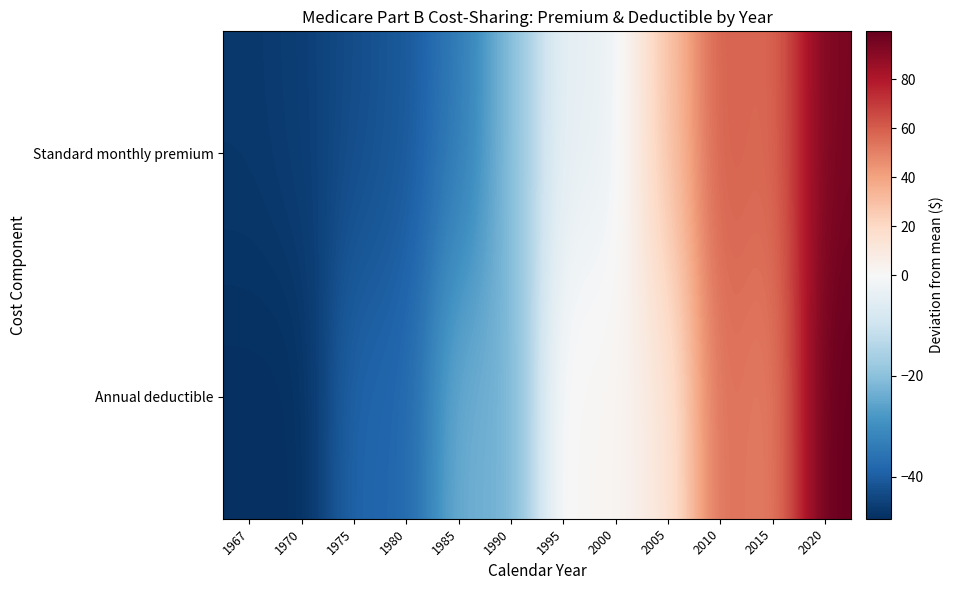

What is the smallest value displayed?

-48.3